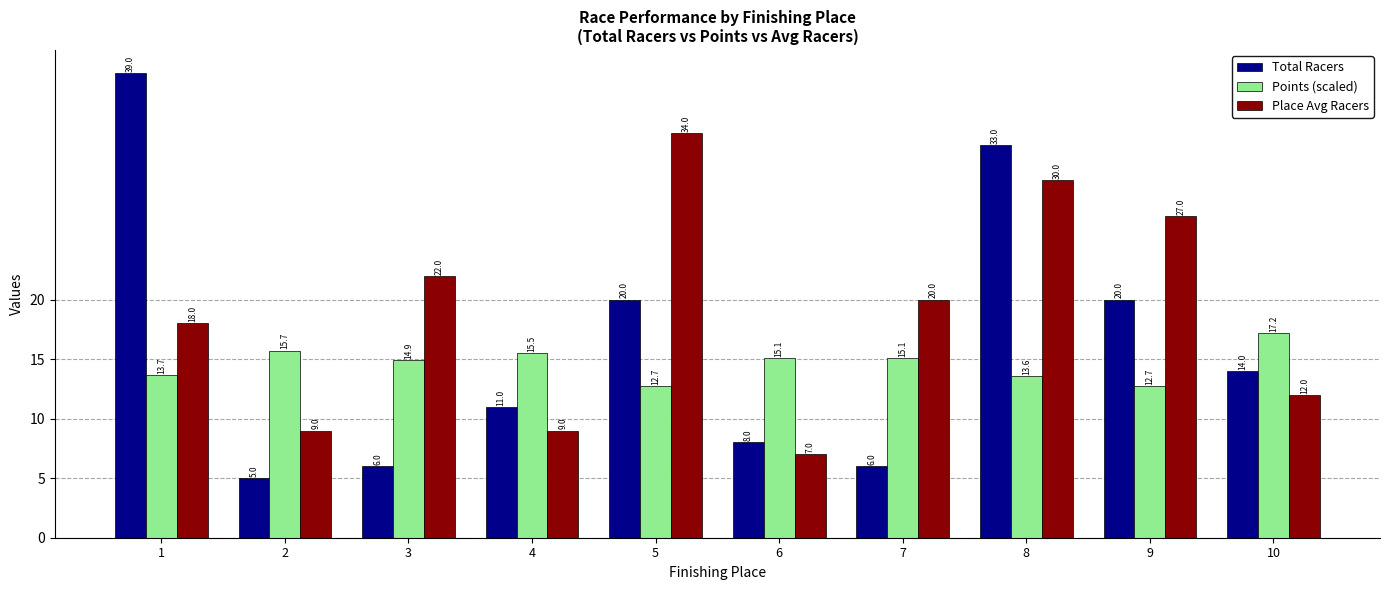

Is the value of Place Avg Racers at 3 greater than the value of Points (scaled) at 6?

Yes